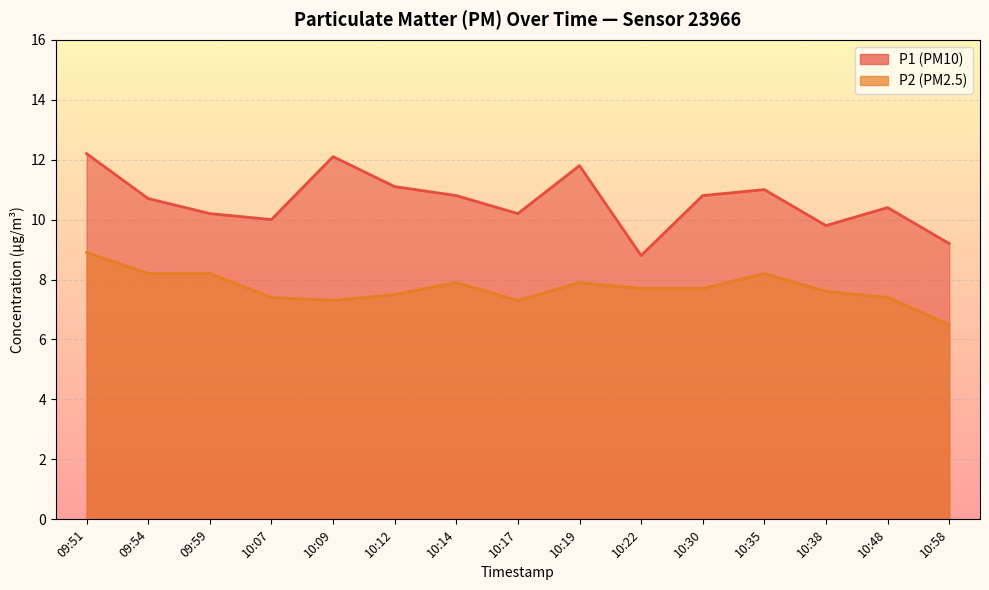

Which series has the largest total across all categories?

P1